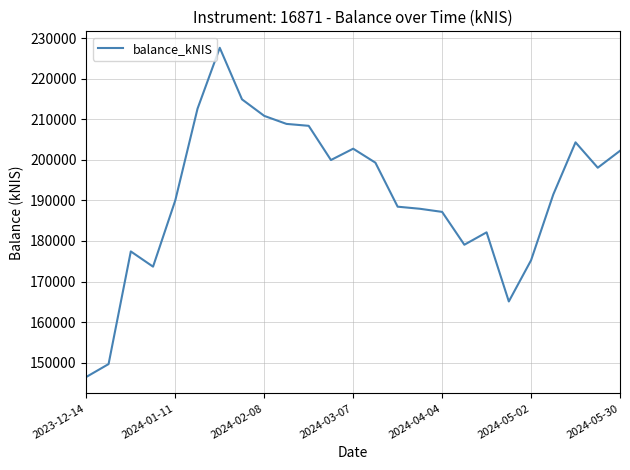

How many lines are shown in the chart?

1